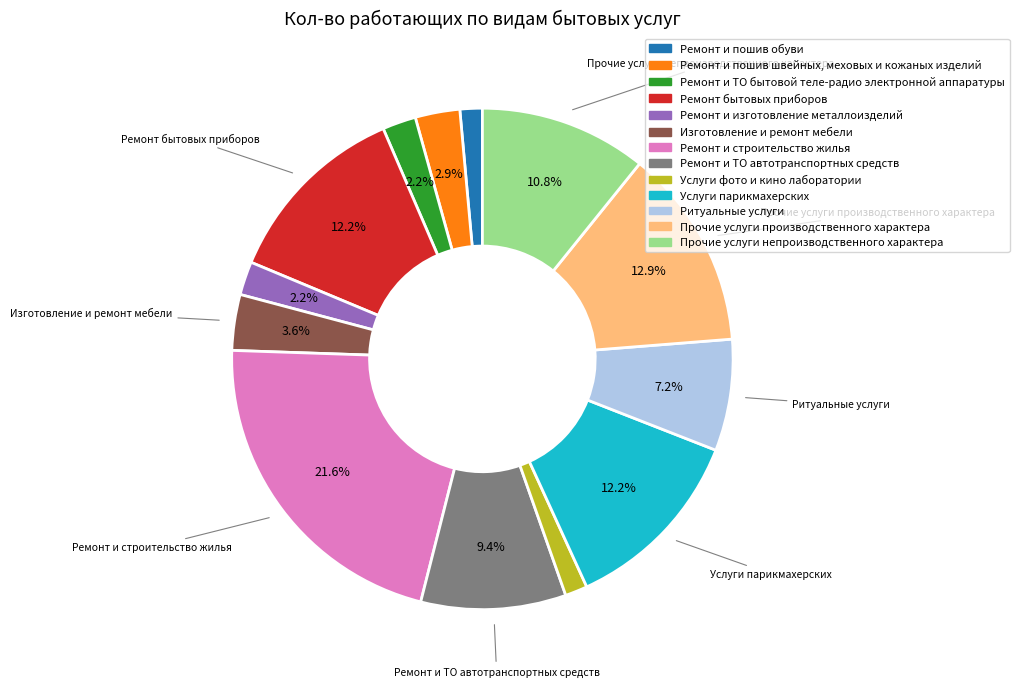

Combined, do Услуги фото и кино лаборатории and Прочие услуги непроизводственного характера account for over 50%?

No